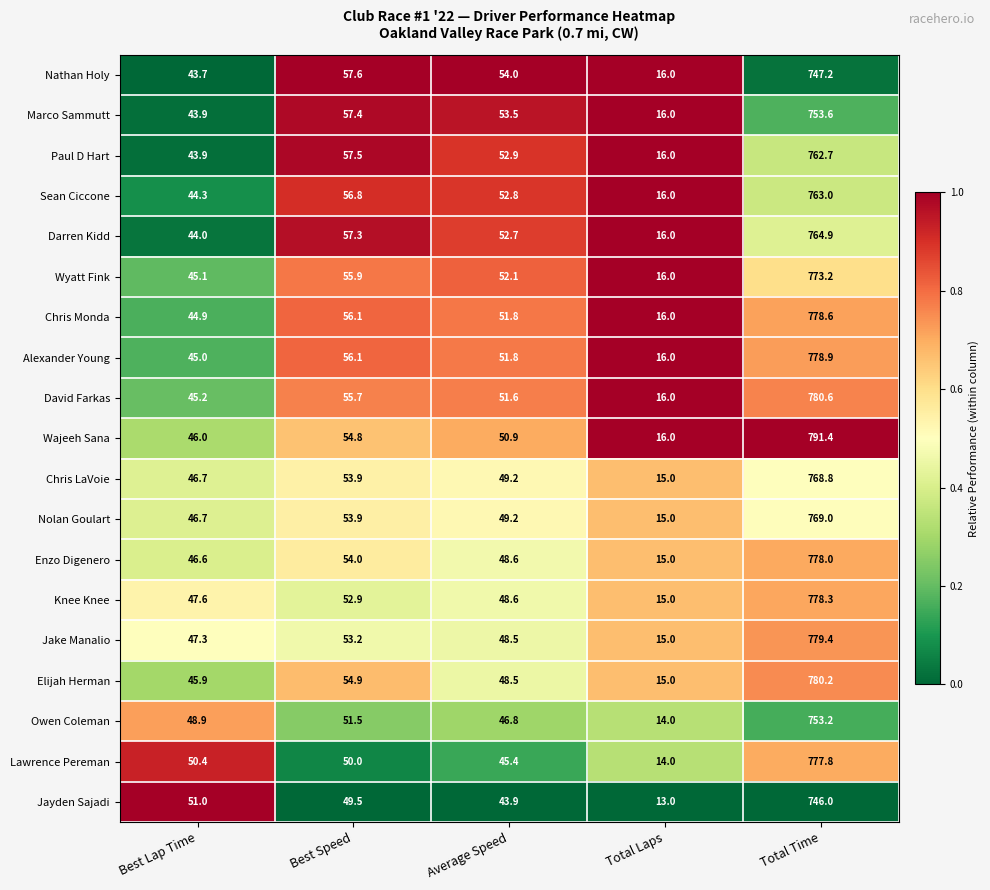

What is the total value across all series at Best Speed?

1039.0